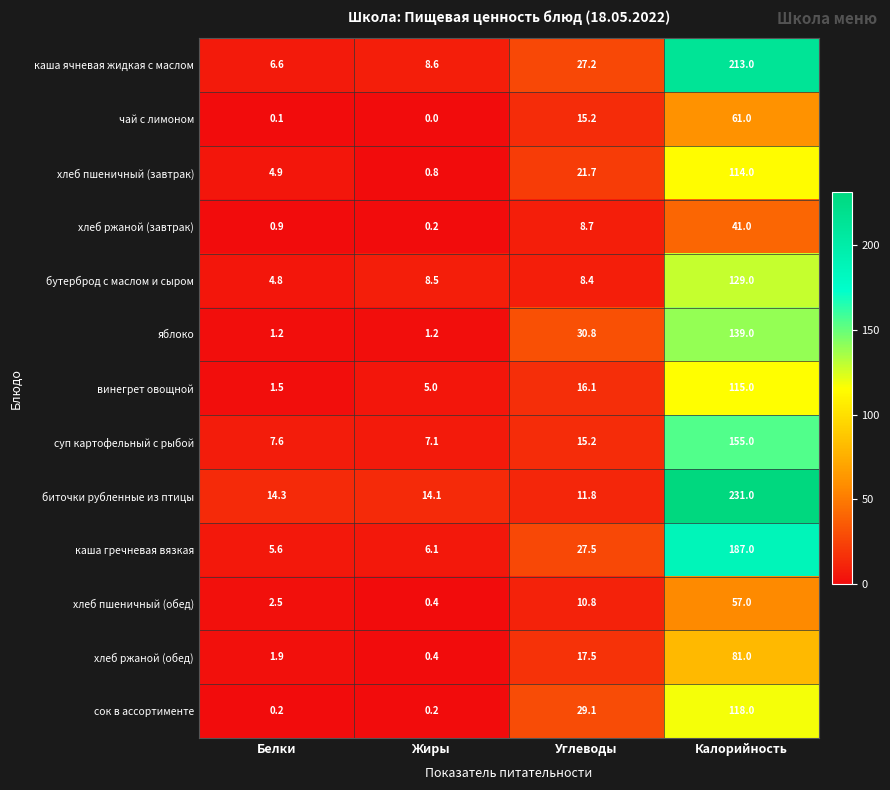

What is the spread (max minus min) of values at Белки?

14.2